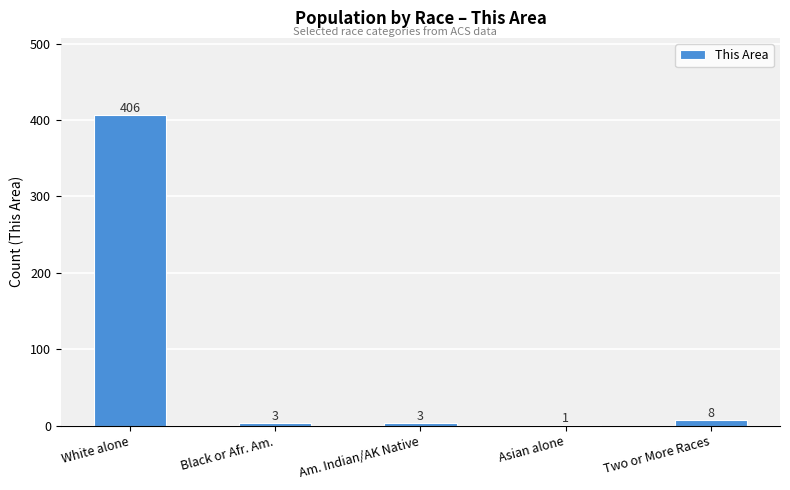

Between Two or More Races and Black or Afr. Am., which is larger?

Two or More Races